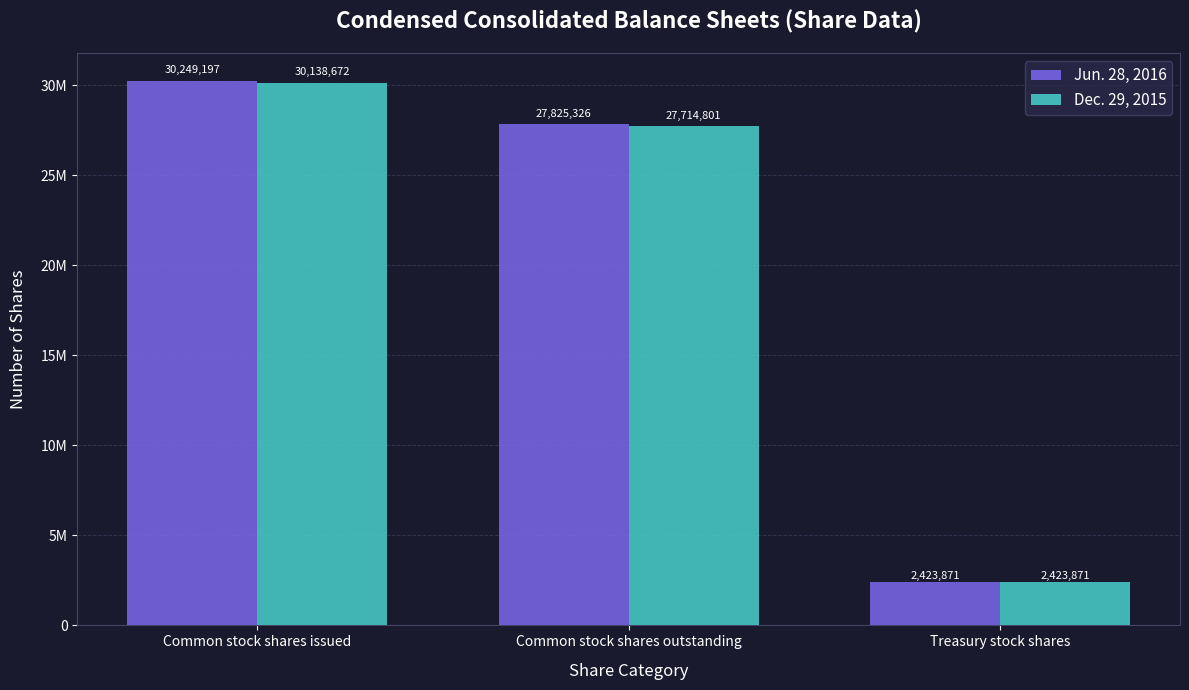

Reading left to right, transcribe all the data shown in this chart.

Jun. 28, 2016: Common stock shares issued=30249197	Common stock shares outstanding=27825326	Treasury stock shares=2423871
Dec. 29, 2015: Common stock shares issued=30138672	Common stock shares outstanding=27714801	Treasury stock shares=2423871